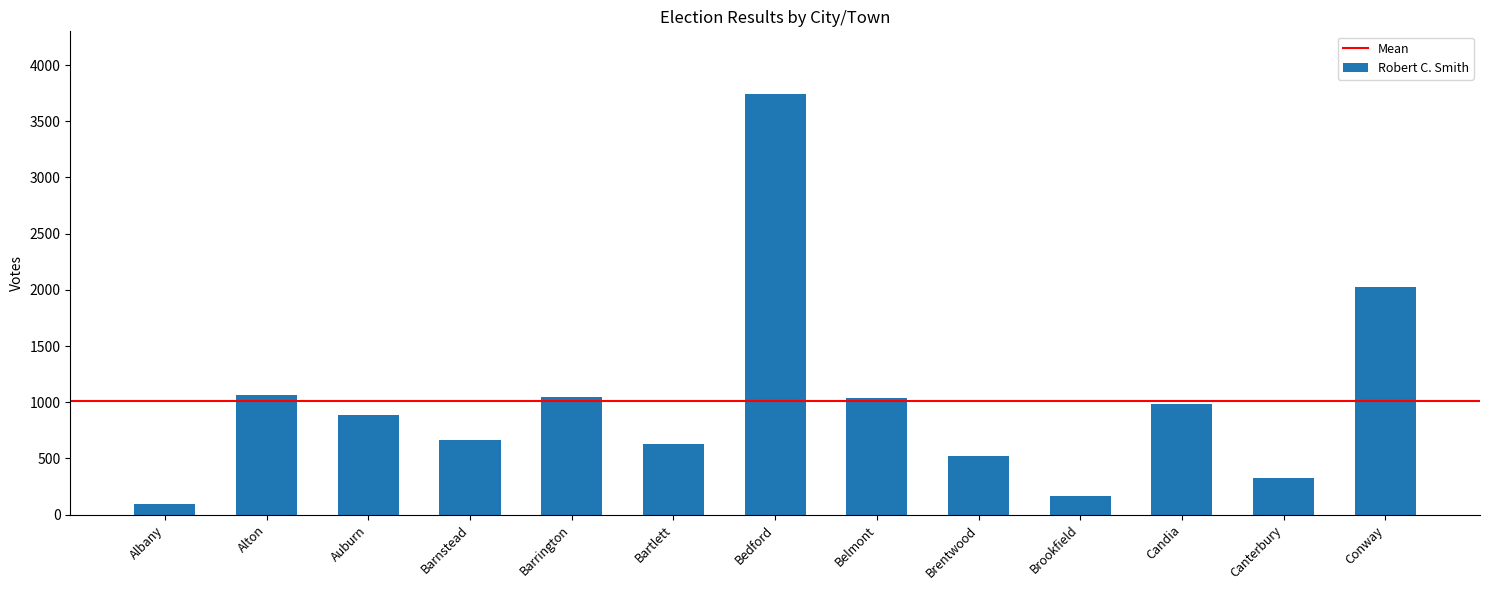

What is the sum of the values at Candia and Brookfield?

1156